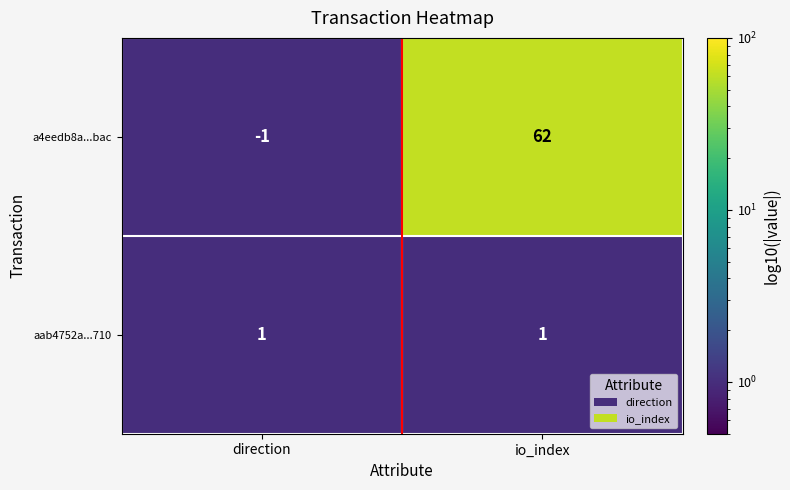

What value does the a4eedb8a...bac series have at io_index, to the nearest 10?

60